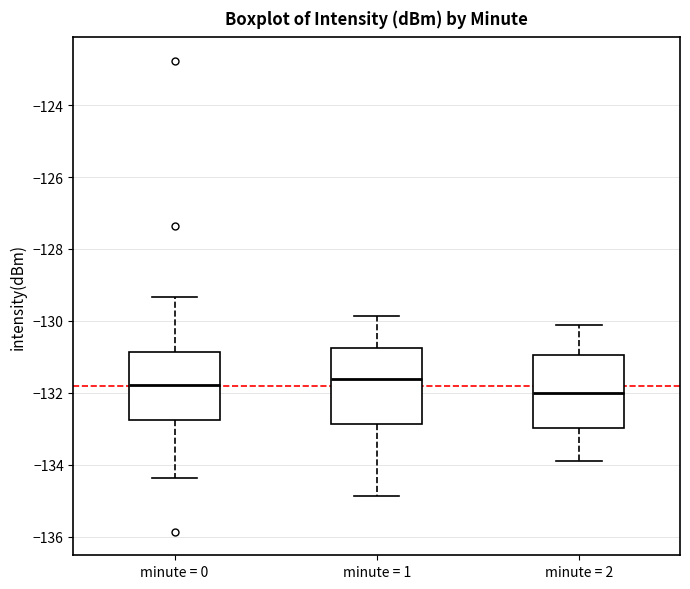

Where is the upper edge of the box for minute = 0 on the y-axis? The values are not printed on the chart, so give them approximately, as read against the axis.

-130.8